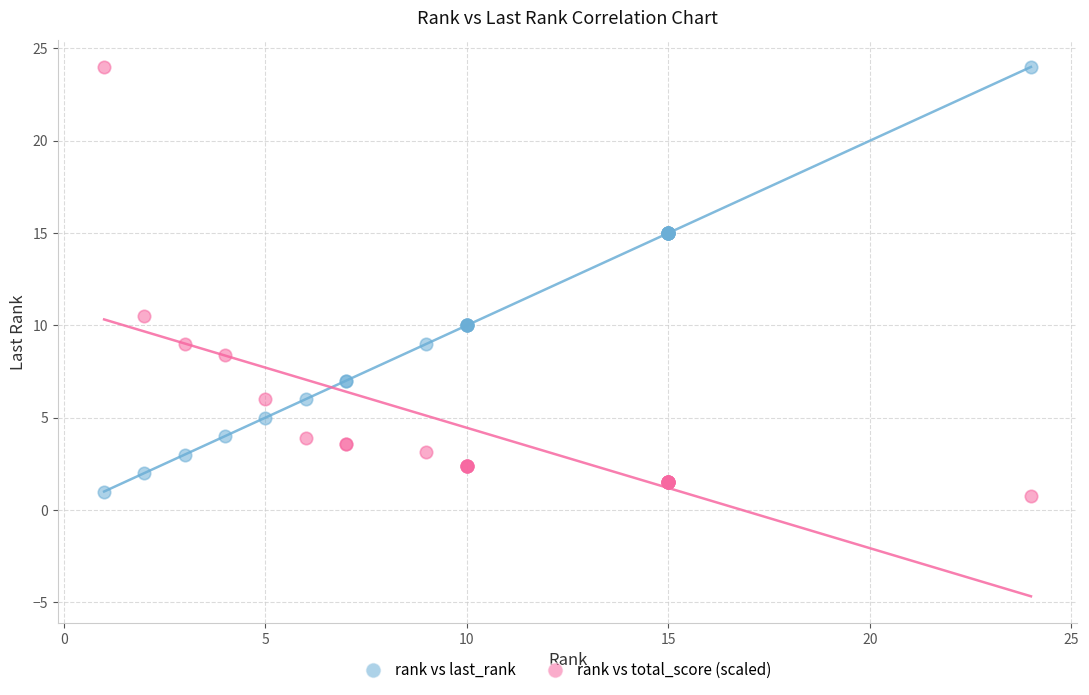

What is the X range (max minus min) for the scatter plot?

23.0